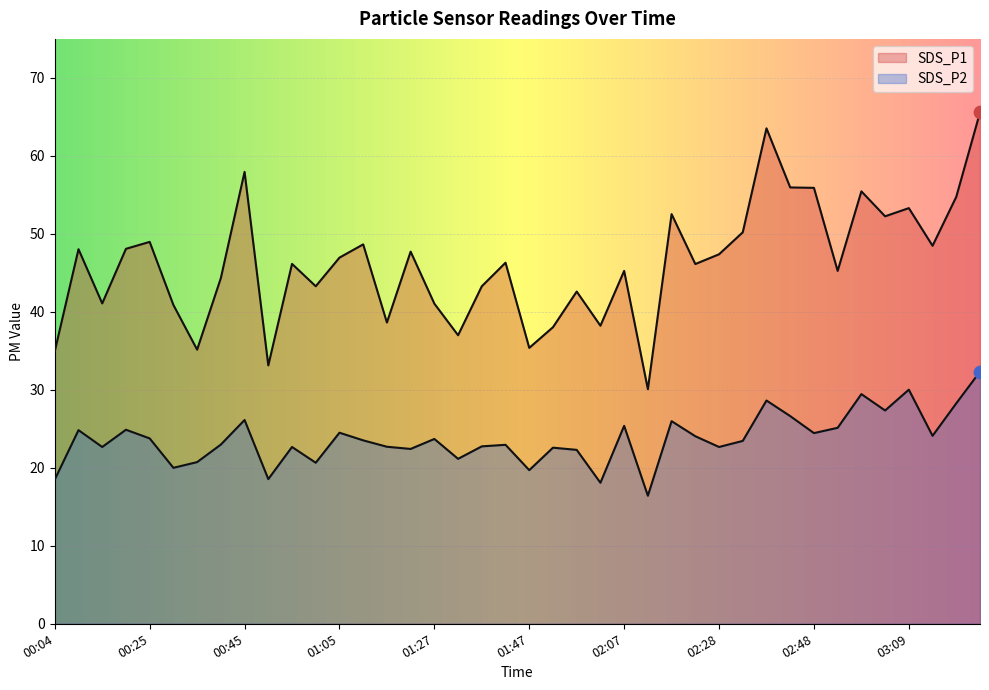

At which category is the sum across all series the highest?

03:24